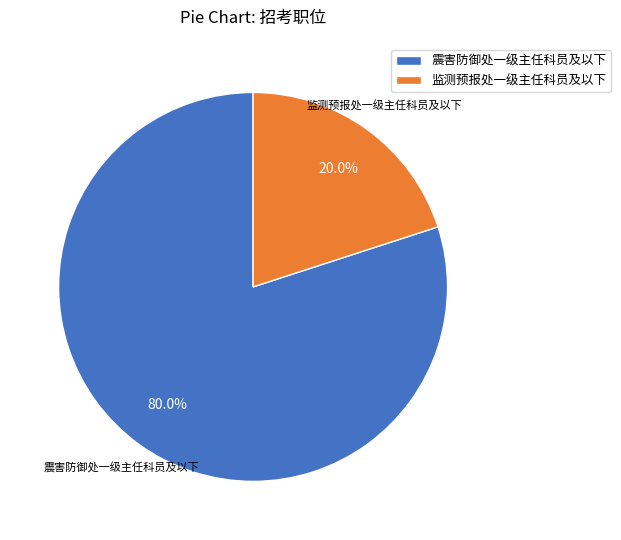

Approximately how many times larger is the value at 震害防御处一级主任科员及以下 compared to 监测预报处一级主任科员及以下?

4.0